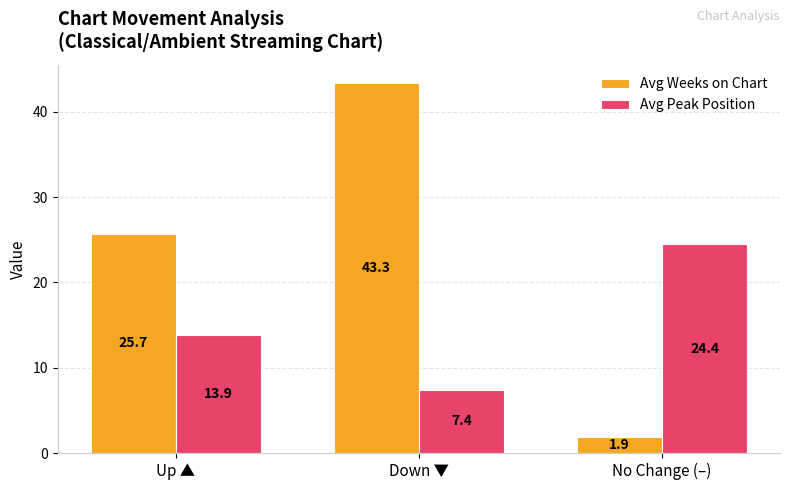

Which series changed the most between Up ▲ and No Change (–)?

Avg Weeks on Chart